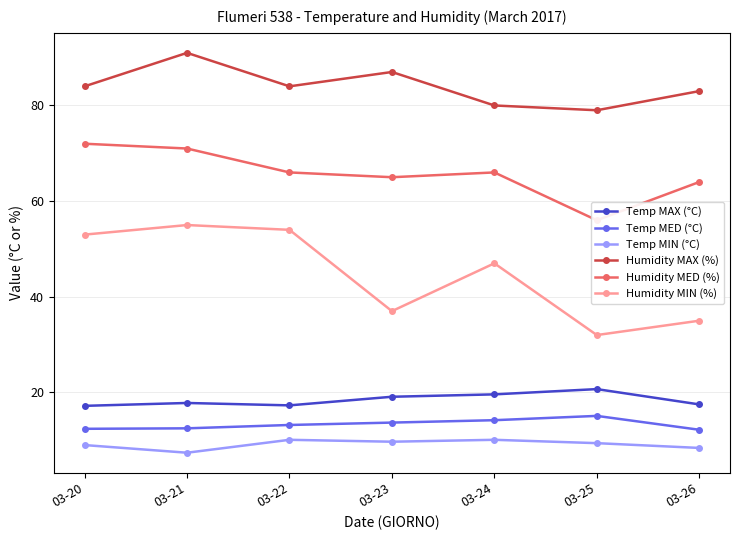

At how many categories does at least one series exceed 21?

7